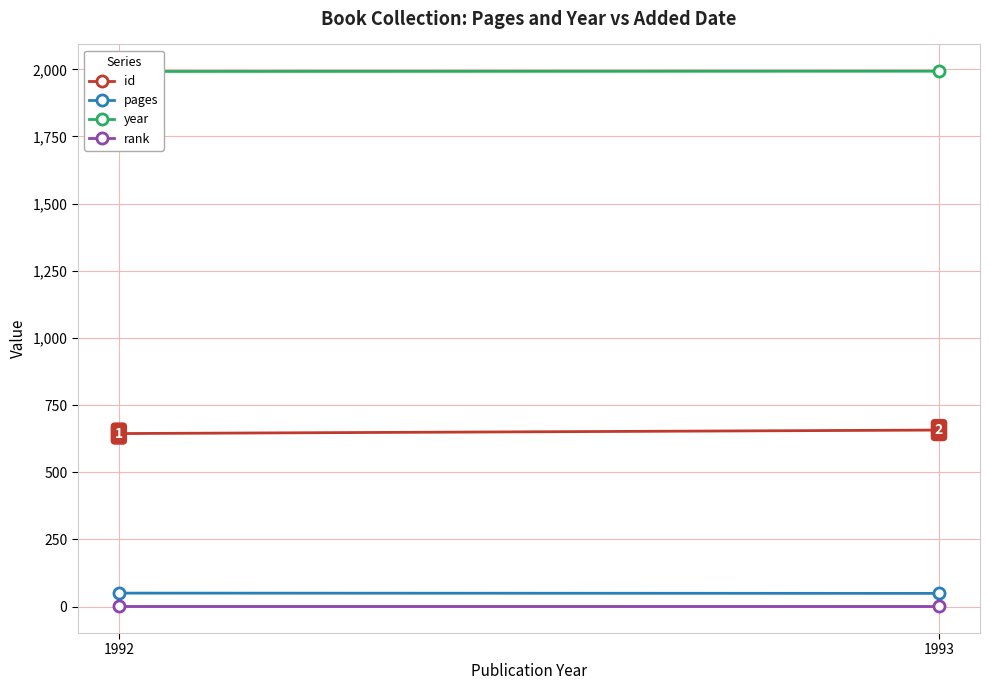

True or false: id has a value of 644 at 1992.

True